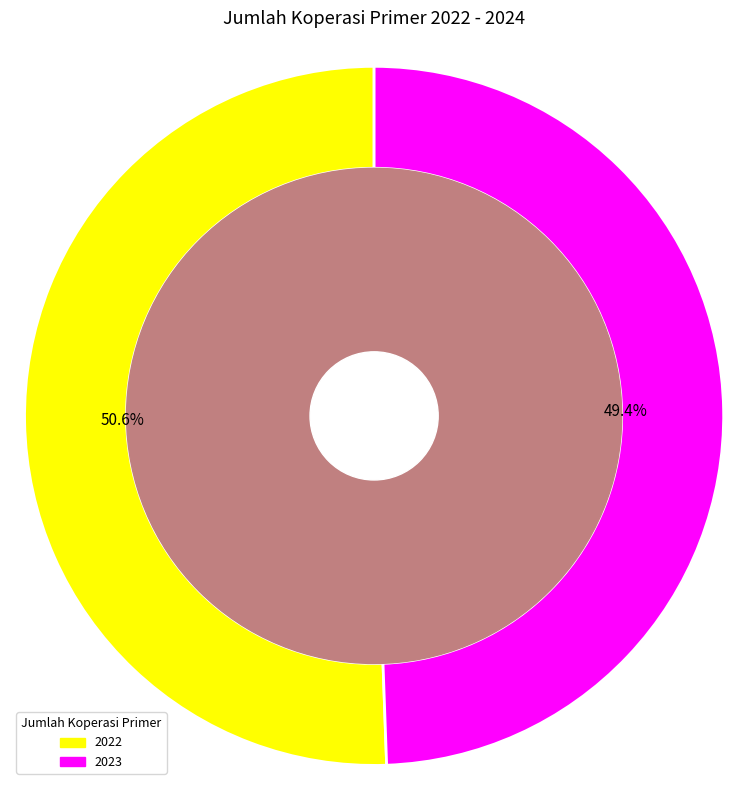

Is 2022 the majority of the pie?

Yes